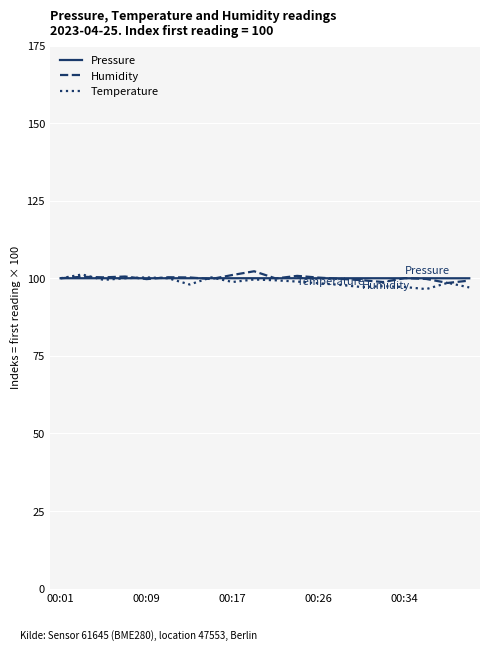

What is the sum of all Temperature values?

1975.9